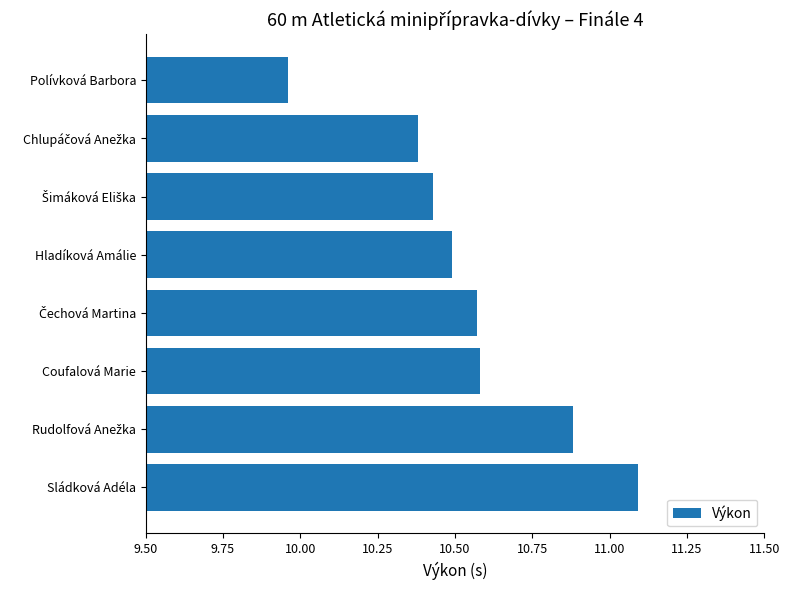

Are the bars horizontal?

Yes